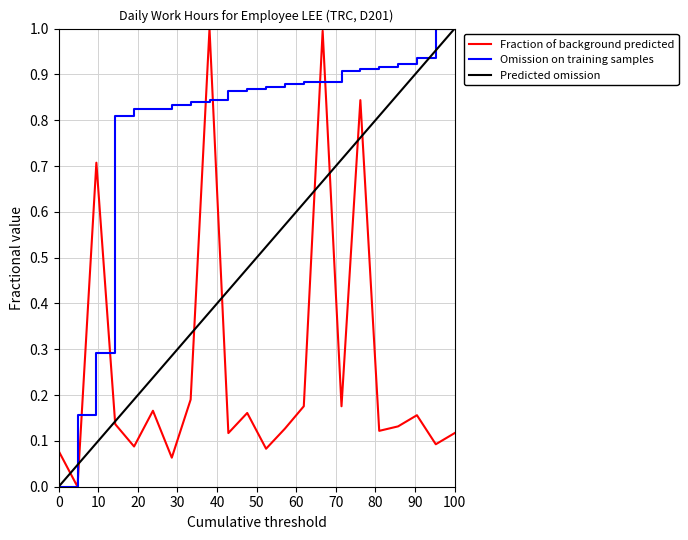

Which series has the largest total across all categories?

Omission on training samples